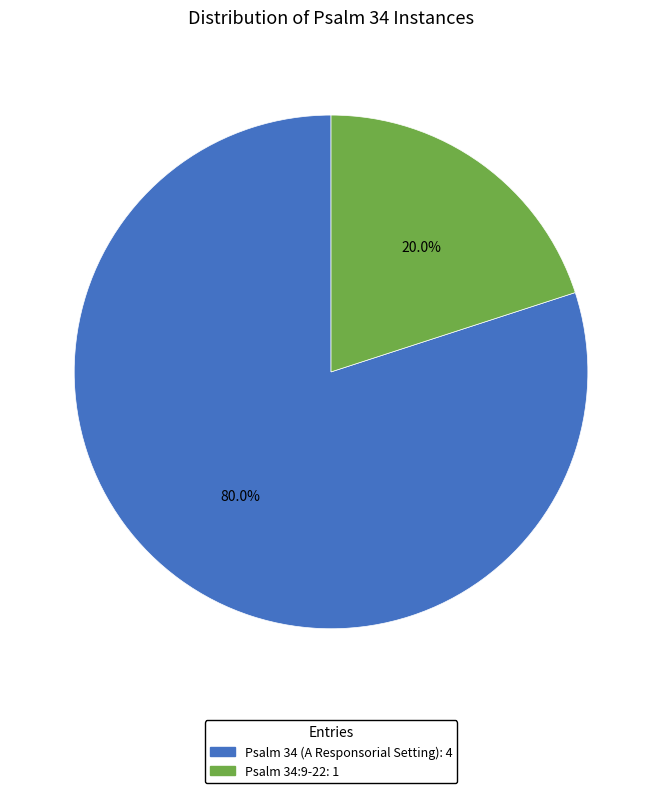

Which slice represents more than half of the pie?

Psalm 34 (A Responsorial Setting)